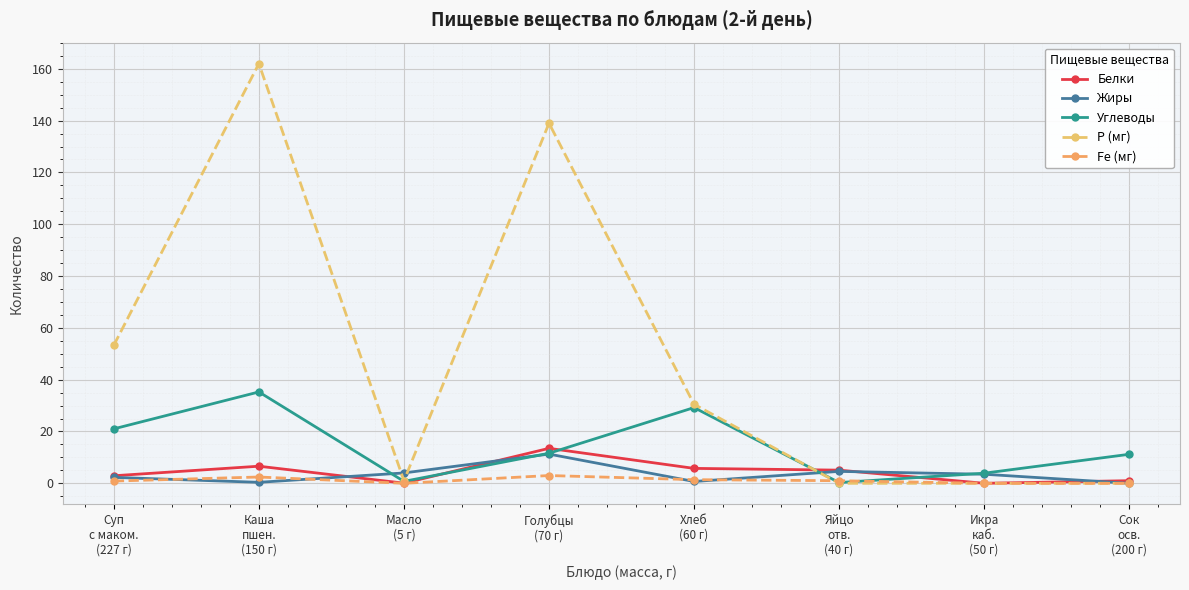

At which category does Белки reach its first local peak?

Каша
пшен.
(150 г)